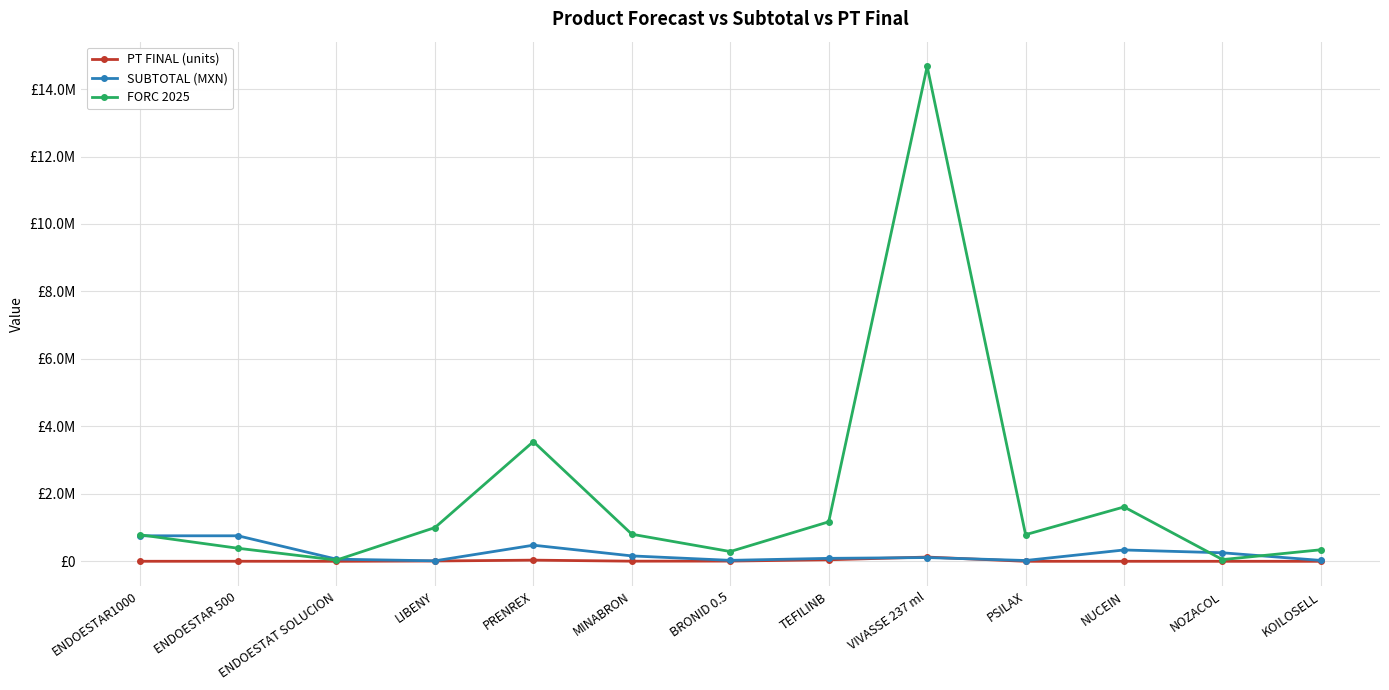

What is the sum of all SUBTOTAL (MXN) values?

3105178.6